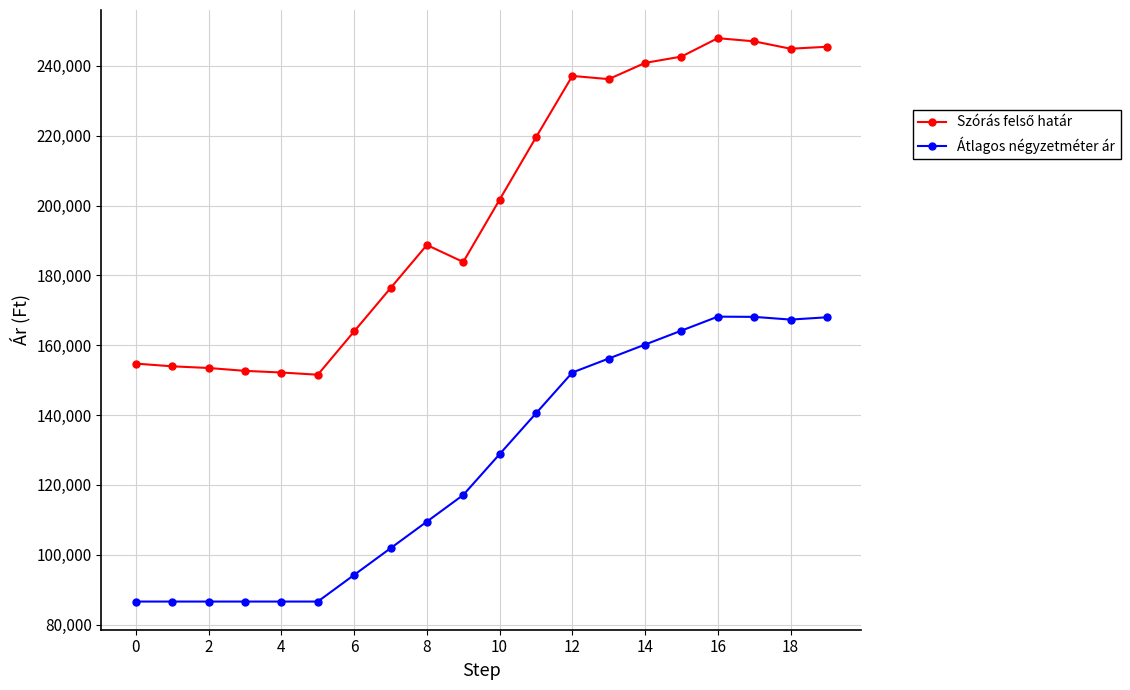

At how many categories does at least one series exceed 126738?

20